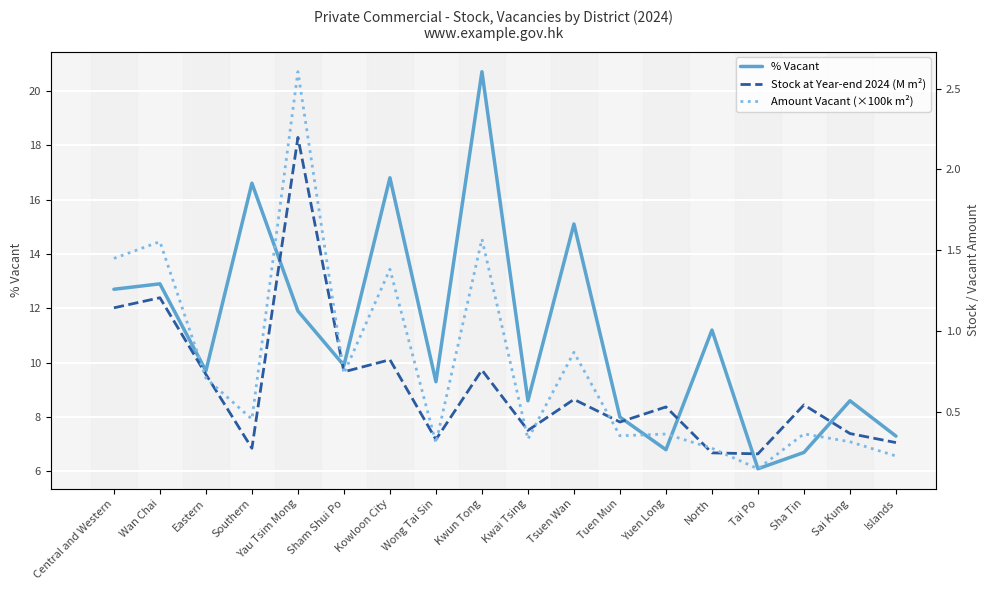

What is the label of the 17th point from the left?

Sai Kung